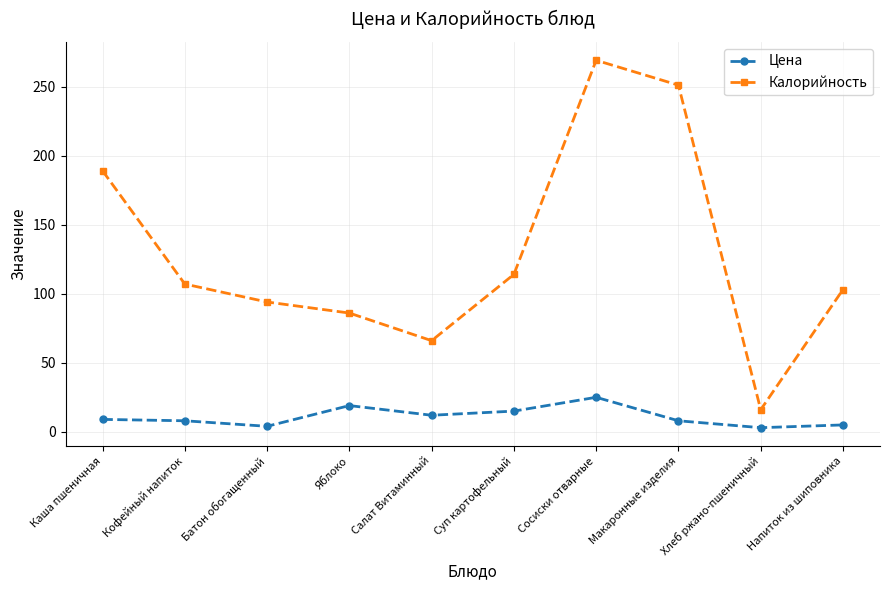

The value of Цена at Суп картофельный is 15. True or false?

True